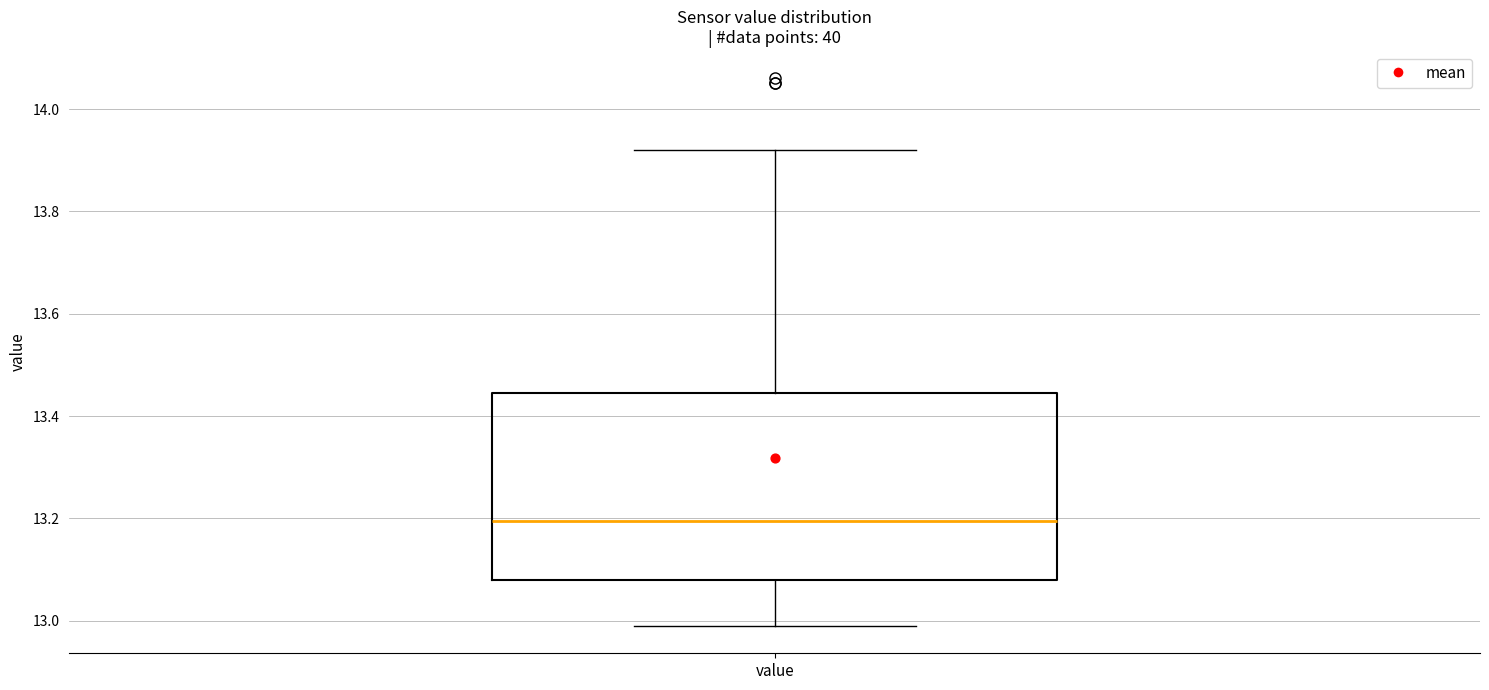

Read this box plot against the y-axis: the position of the median line, the range covered by the box, and the ends of both whiskers. The values are not printed on the chart, so give them approximately, as read against the axis.

median 13.20, box 13.08 to 13.44, whiskers 13.00 to 13.92